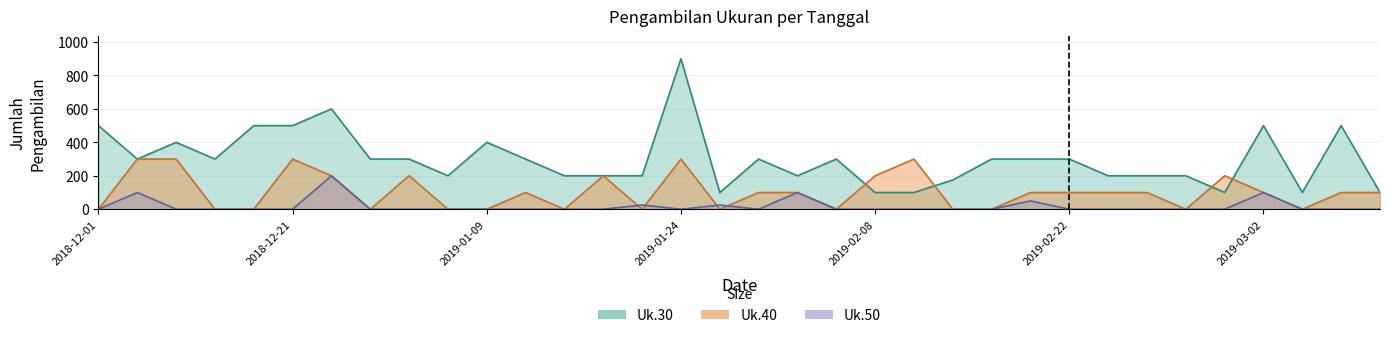

Which label corresponds to the largest value in the chart?

2019-01-24